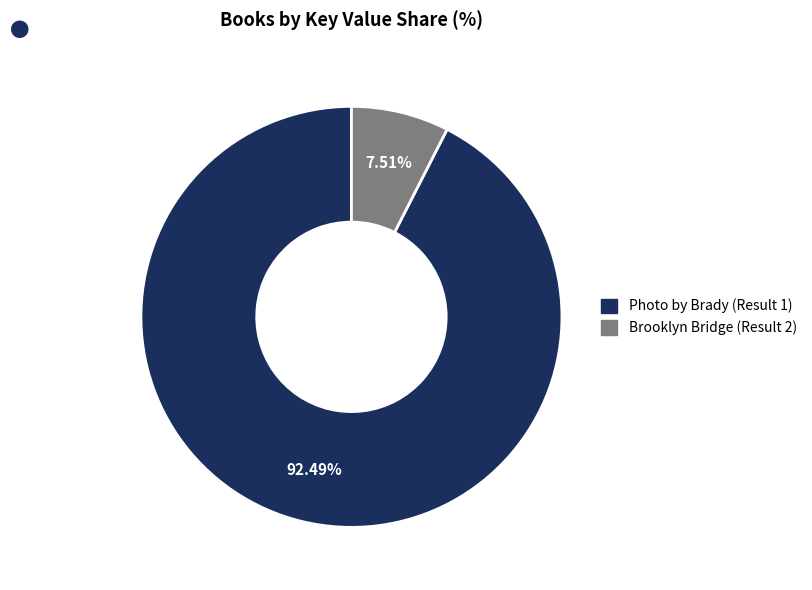

The Photo by Brady (Result 1) slice represents 92% of the pie. True or false?

True